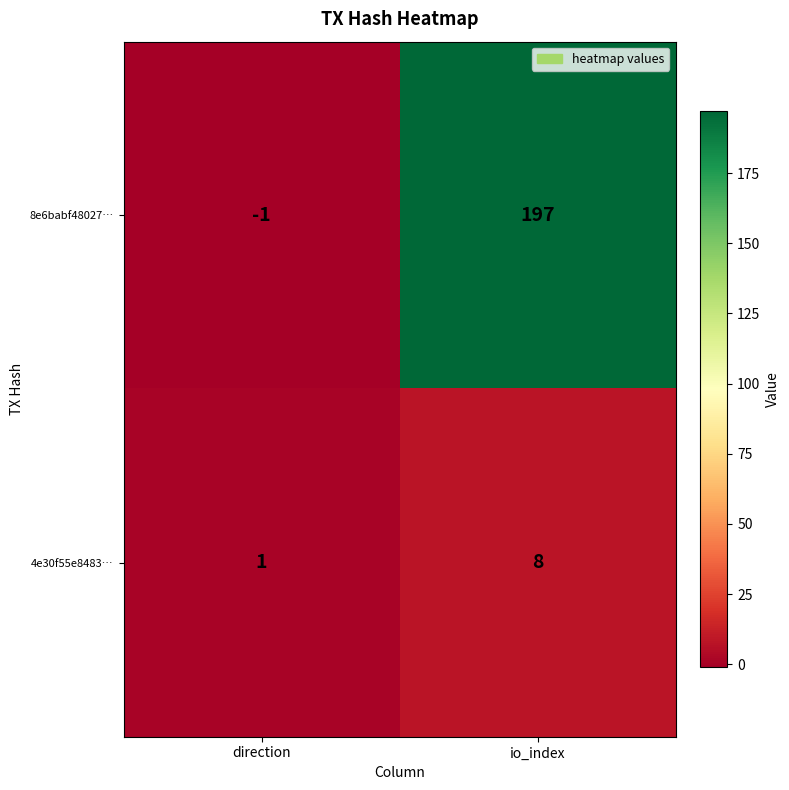

At how many categories does at least one series exceed 17?

1